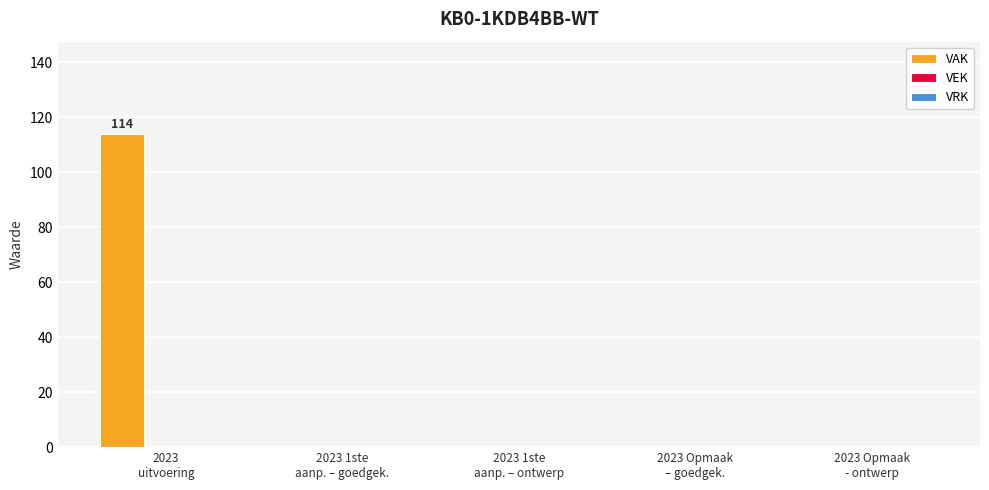

Are the bars horizontal?

No